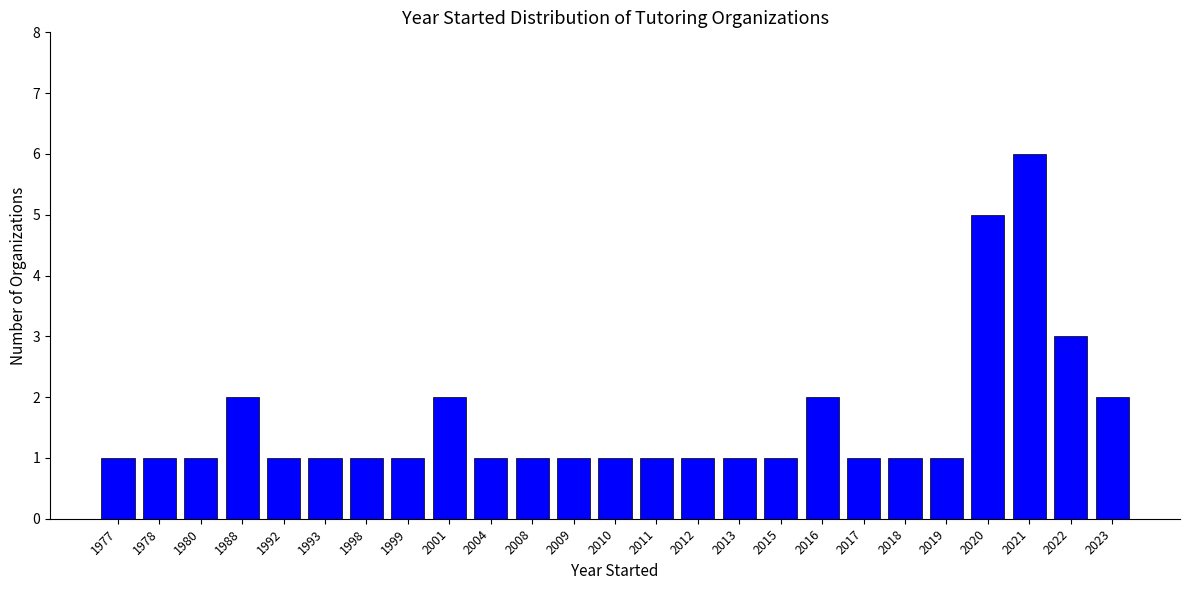

Reading left to right, extract all data points from this chart.

1	1	1	2	1	1	1	1	2	1	1	1	1	1	1	1	1	2	1	1	1	5	6	3	2